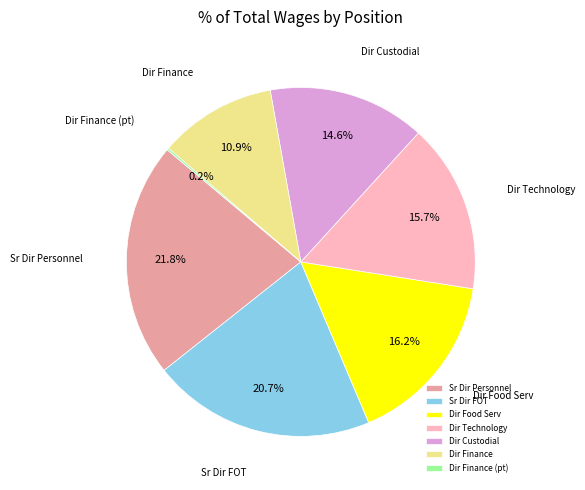

Does Dir Technology represent more than half of the total?

No